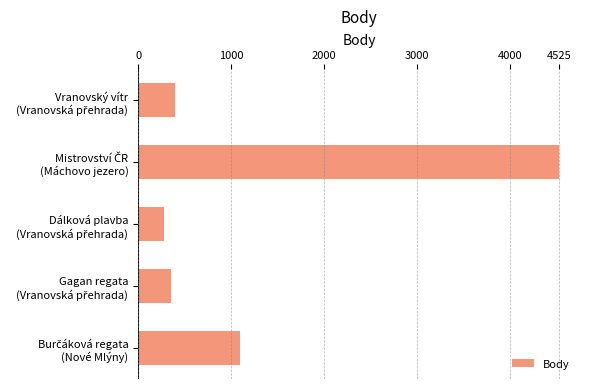

What is the minimum value shown in the chart?

277